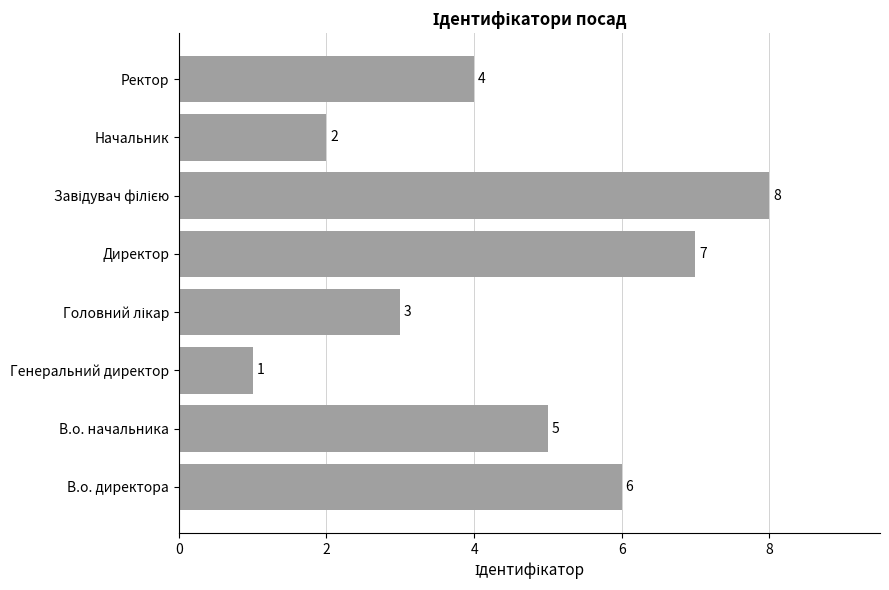

Count the number of categories in the chart.

8